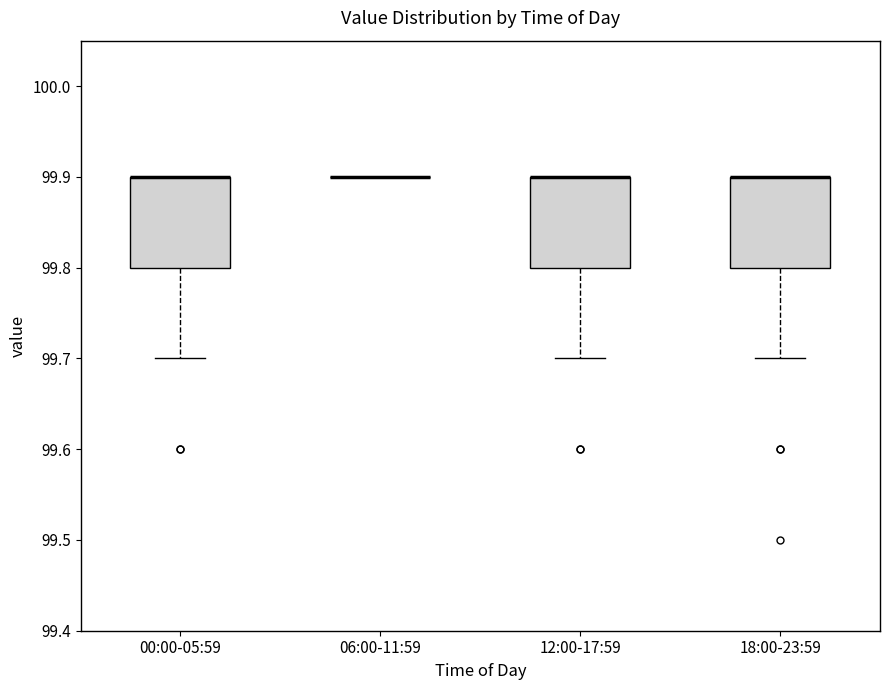

Reading left to right, read every box against the y-axis: the position of its median line, the range the box covers, and the ends of its whiskers. The values are not printed on the chart, so give them approximately, as read against the axis.

00:00-05:59: median 99.9 (drawn on the box's upper edge), box 99.8 to 99.9, whiskers 99.7 to 99.9
06:00-11:59: box collapsed to a line at 99.9, whiskers 99.9 to 99.9
12:00-17:59: median 99.9 (drawn on the box's upper edge), box 99.8 to 99.9, whiskers 99.7 to 99.9
18:00-23:59: median 99.9 (drawn on the box's upper edge), box 99.8 to 99.9, whiskers 99.7 to 99.9